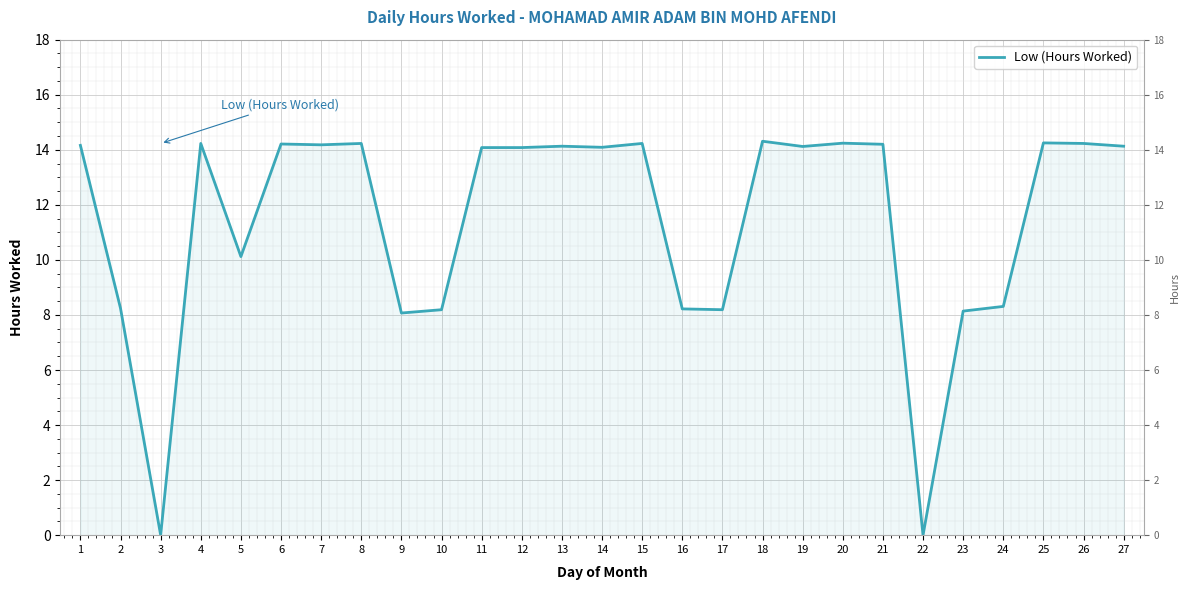

What is the greatest value displayed?

14.3